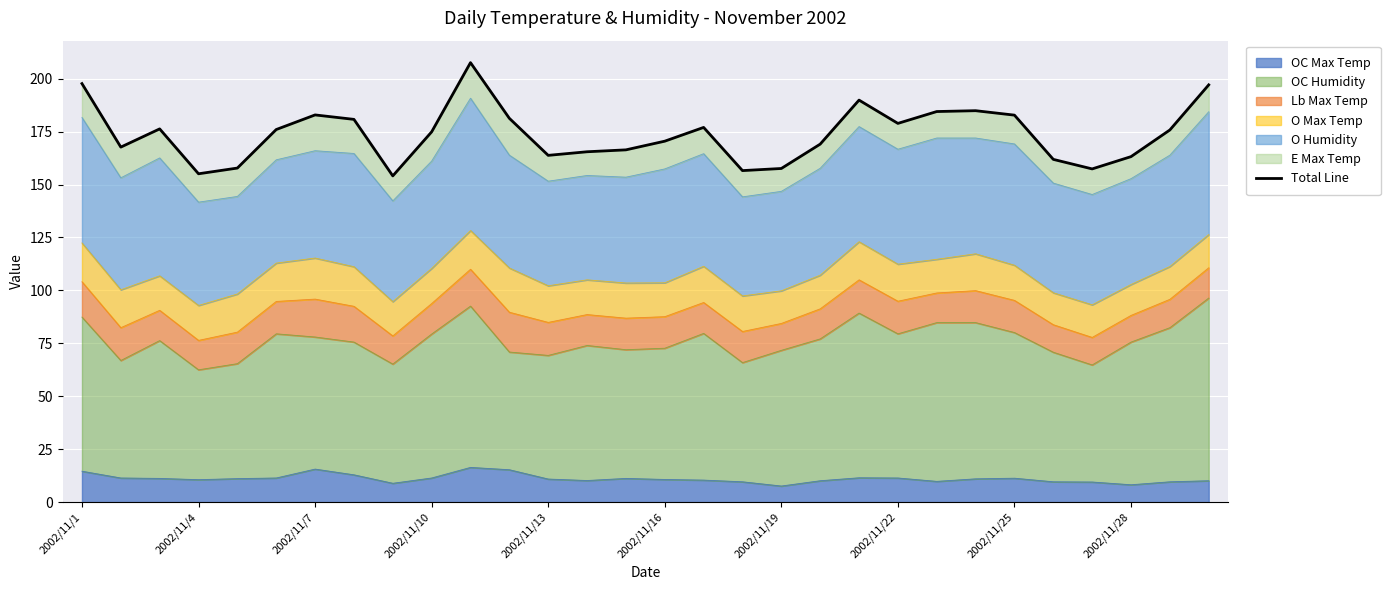

What is the average value?

173.8